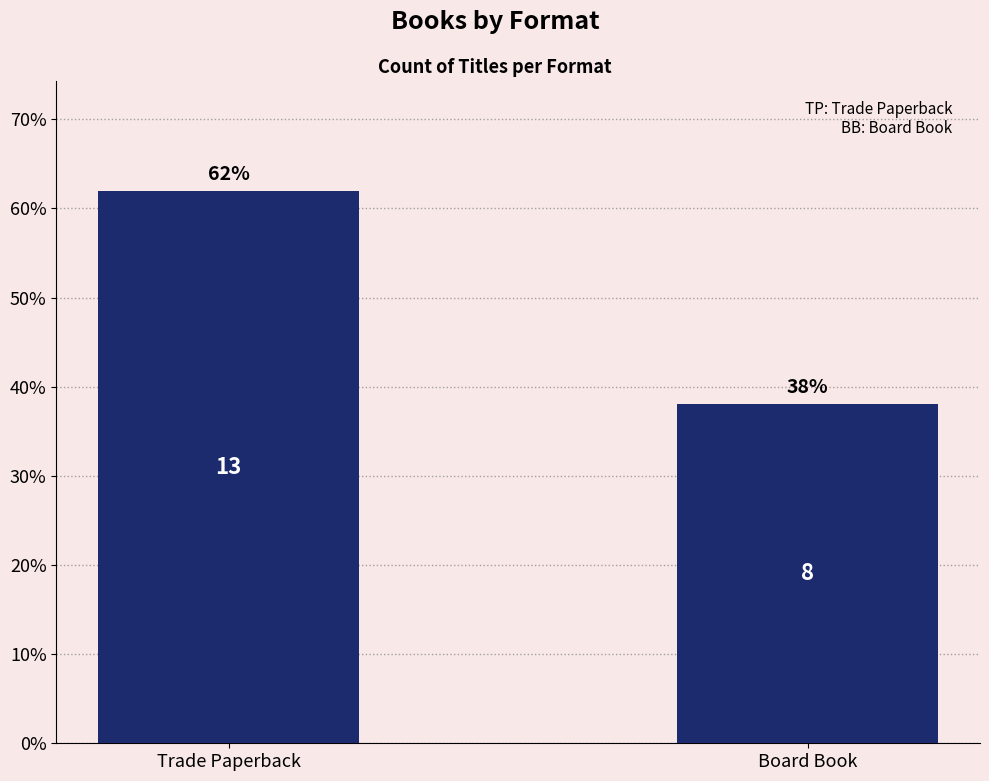

Rank the categories by value from lowest to highest.

Board Book, Trade Paperback